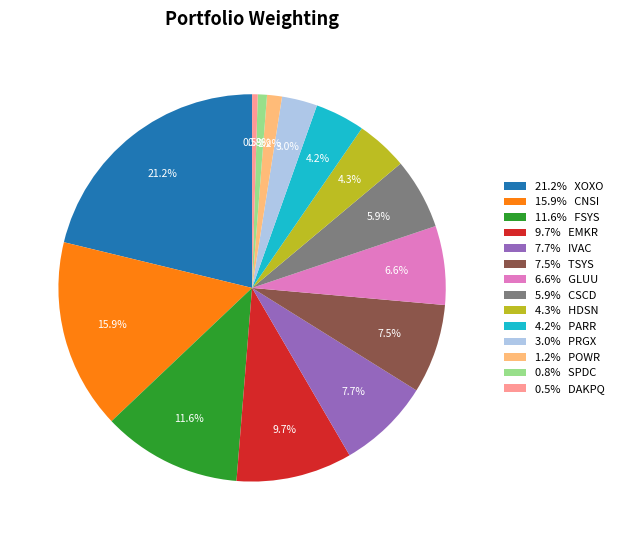

What is the ratio of the value at 6.6% GLUU to the value at 3.0% PRGX?

2.2